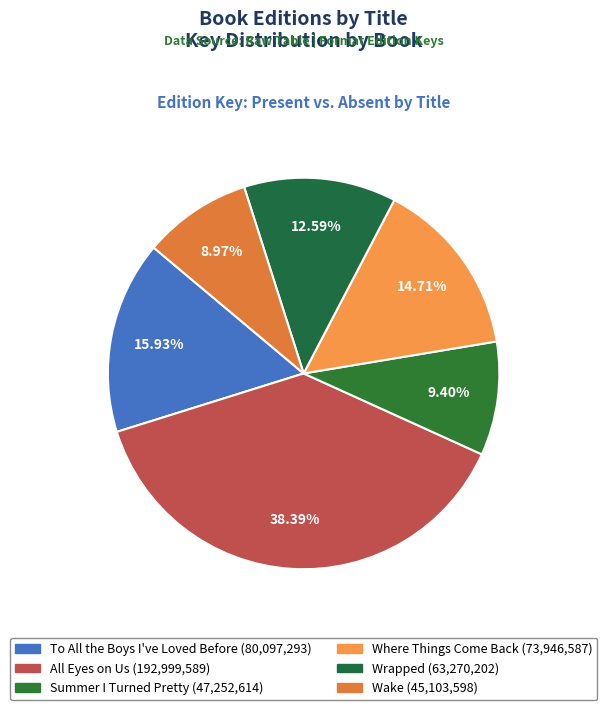

Count the number of slices in the pie.

6